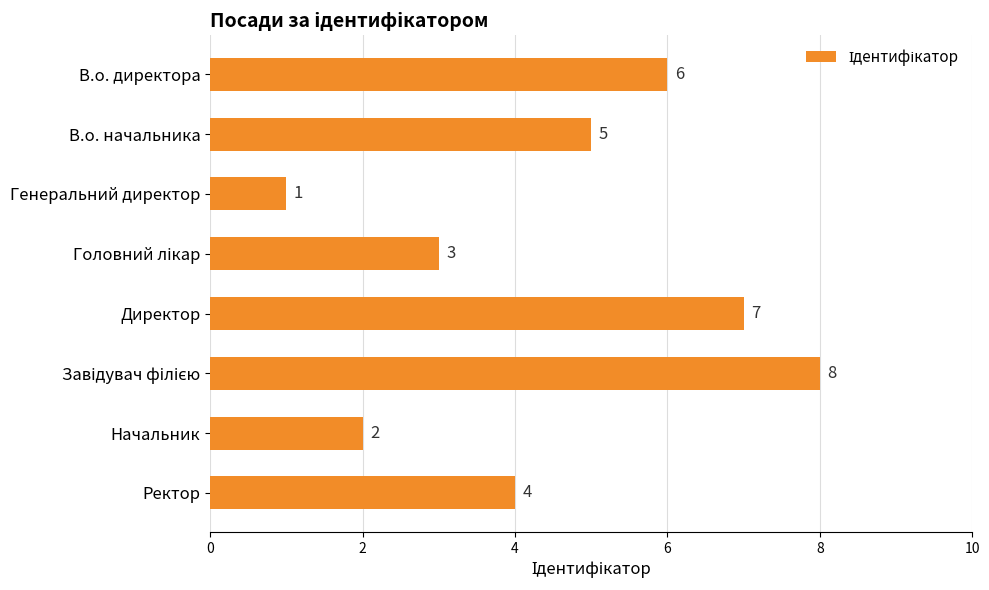

What position from the bottom is Директор?

4